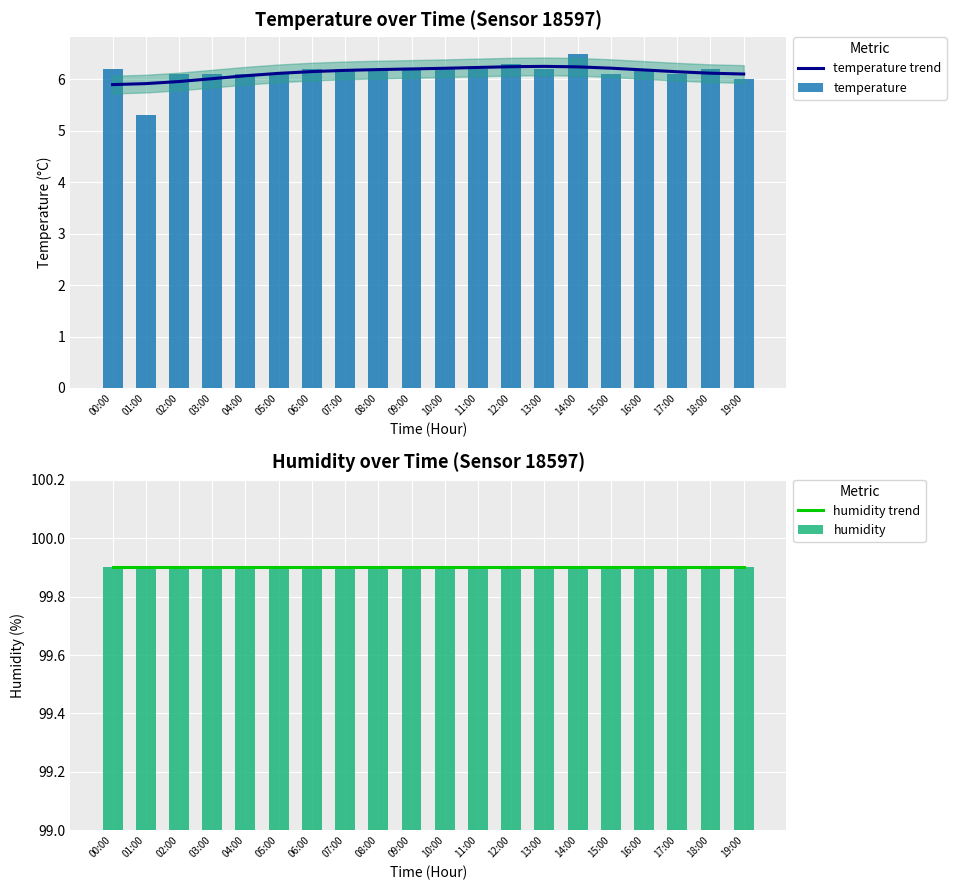

The temperature series shows 6.2 at 16:00. True or false?

True